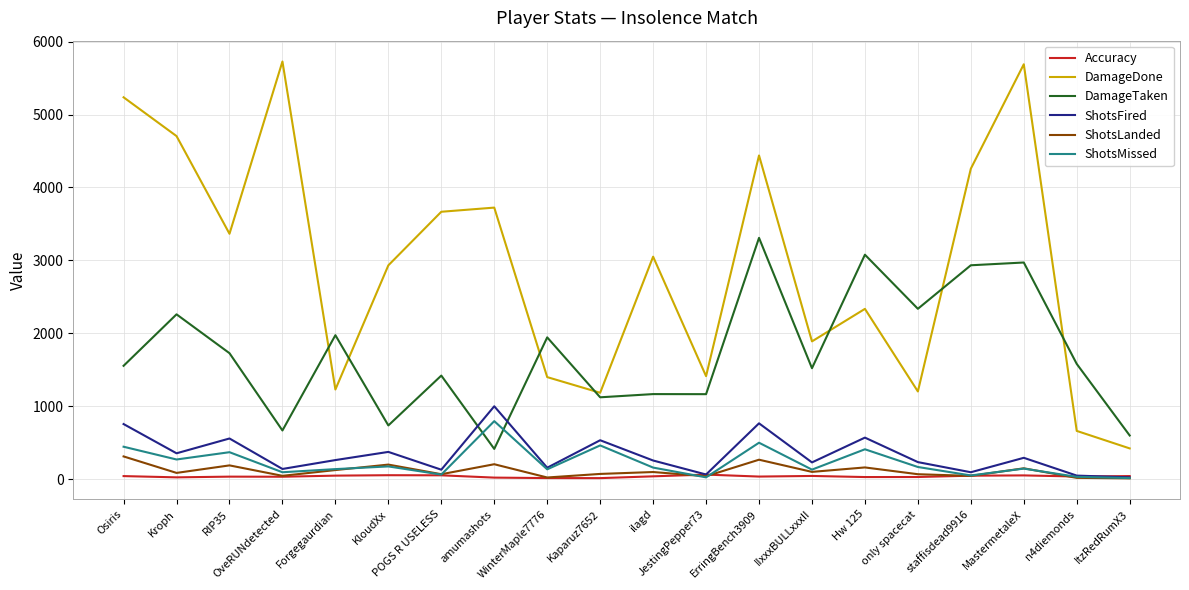

At which label does DamageTaken first exceed 1580?

Kroph